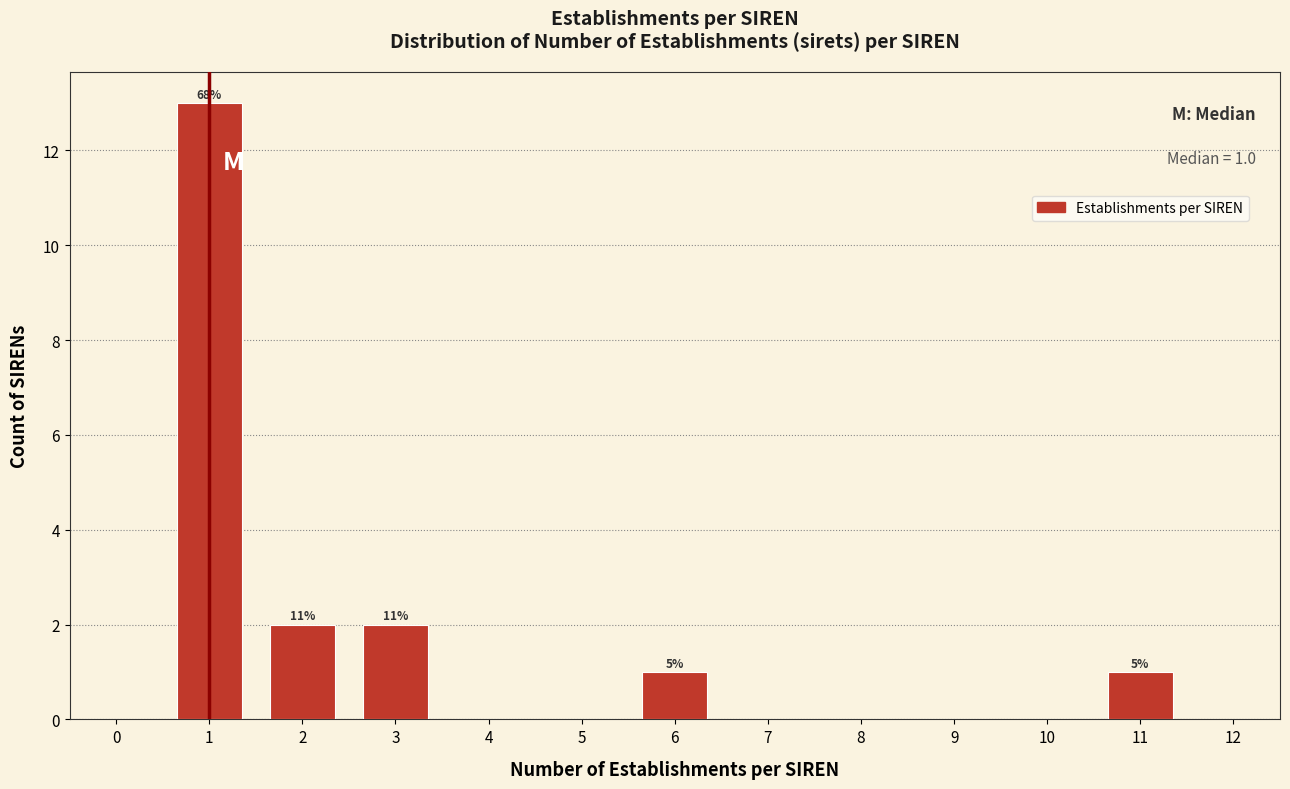

Reading left to right, list all the values displayed in this chart.

0=0	1=13	2=2	3=2	4=0	5=0	6=1	7=0	8=0	9=0	10=0	11=1